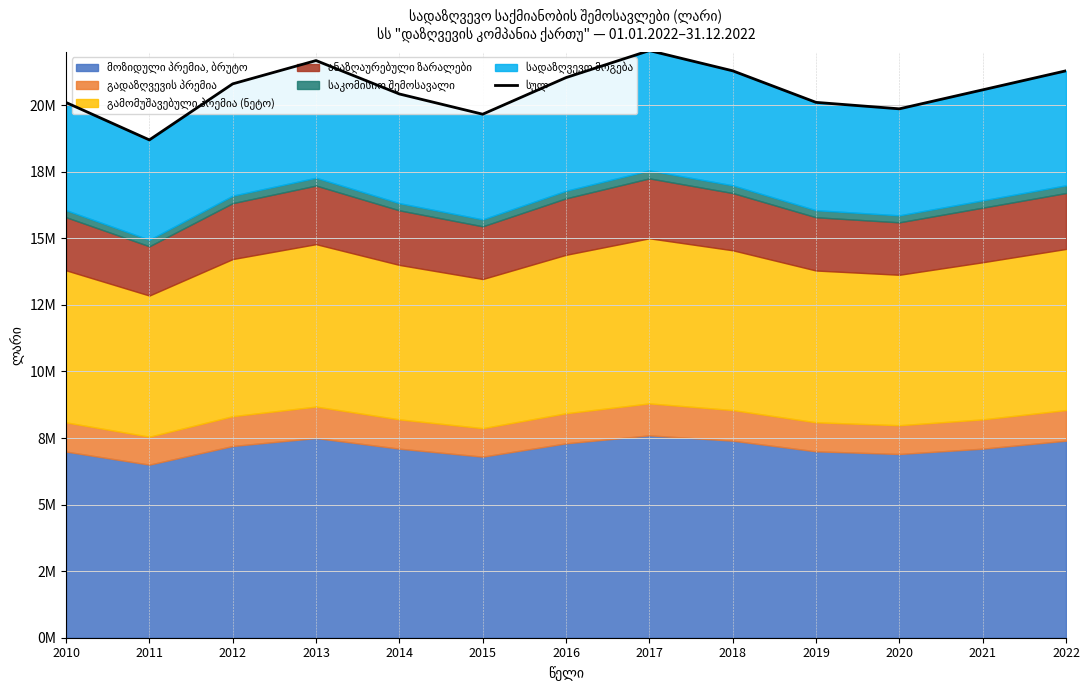

What is the approximate value at 2012?

20800000.0